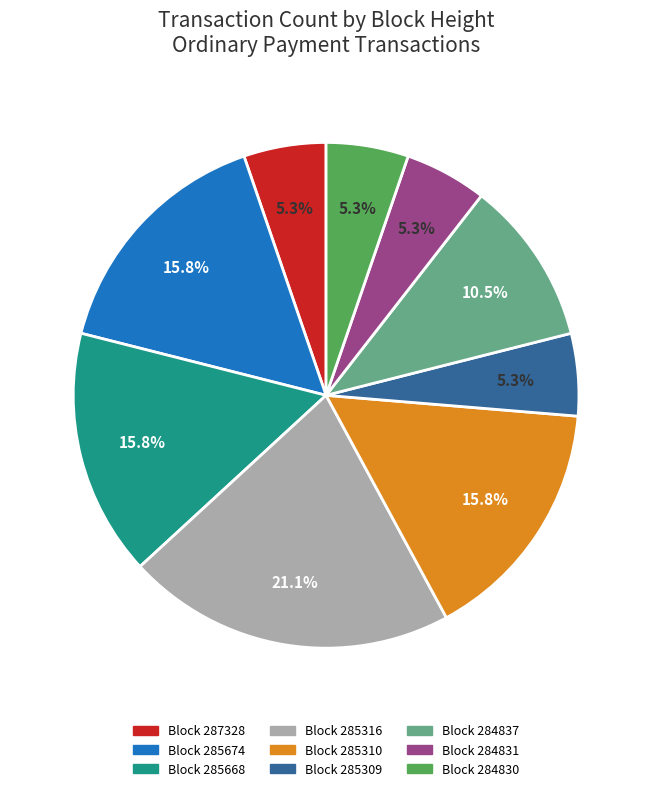

How many segments does this pie chart have?

9